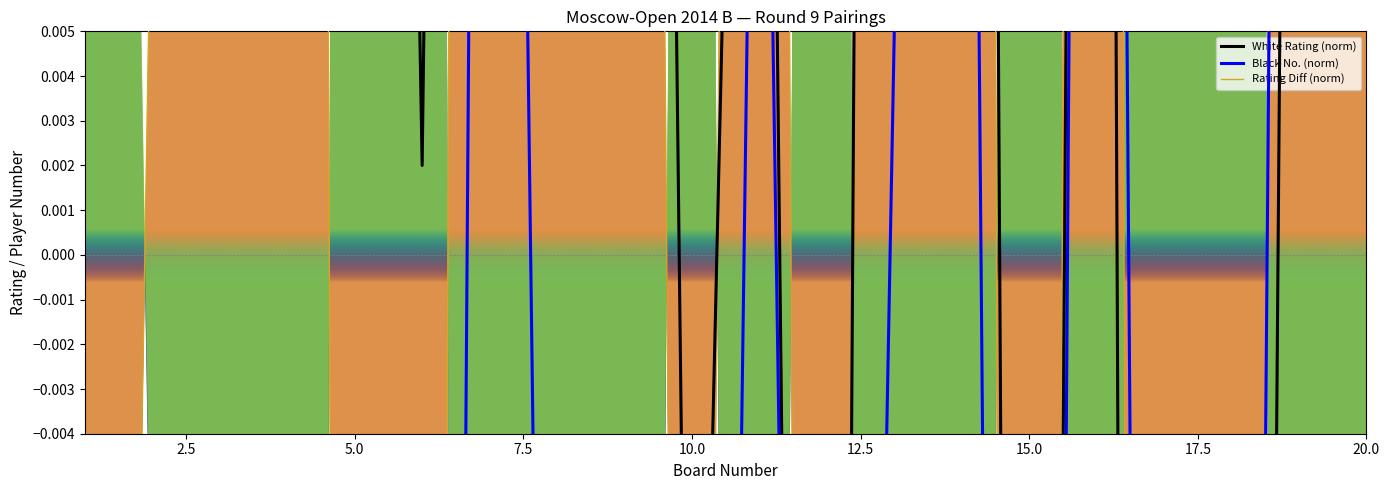

At which label does Black No. (norm) reach its peak?

20.0